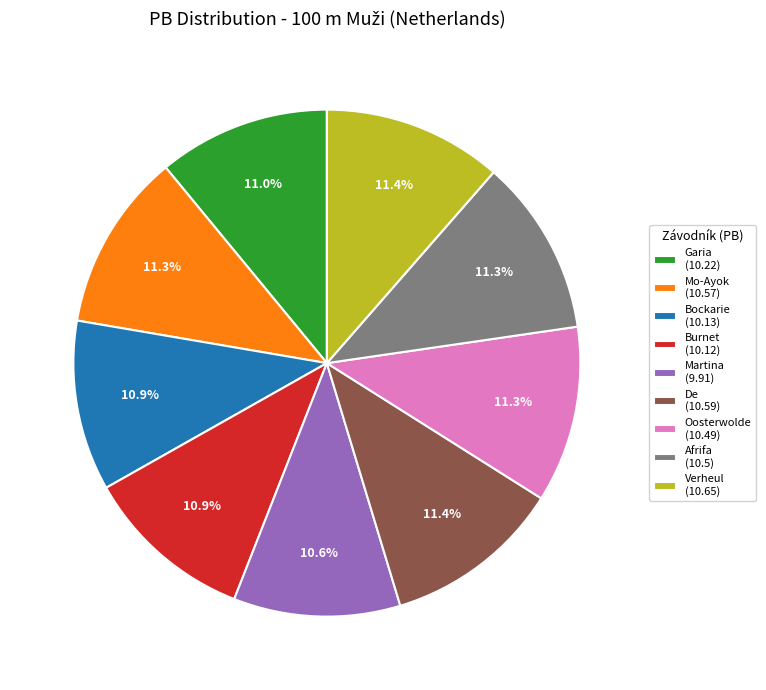

Is the sum of Martina (9.91) and De (10.59) greater than half?

No